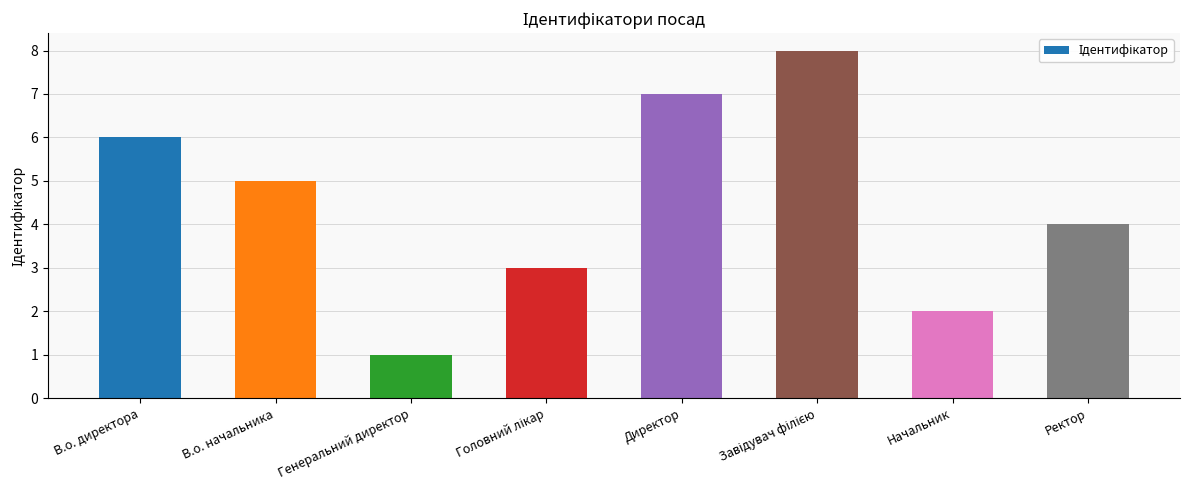

The value at Начальник is 2. True or false?

True